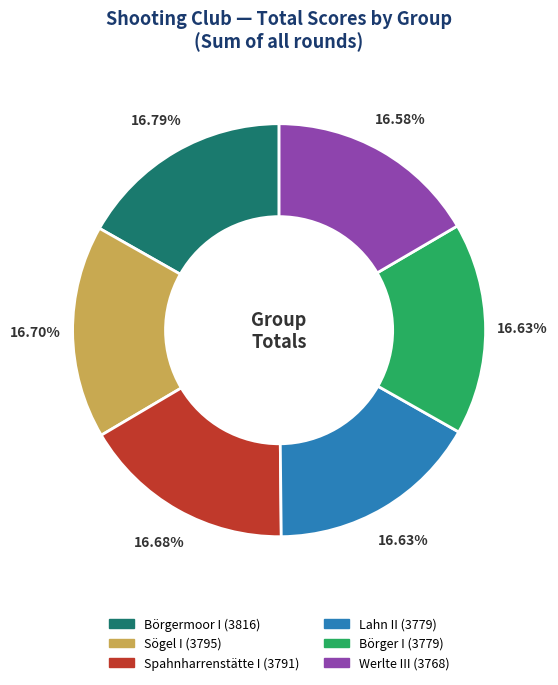

The Werlte III slice represents 7% of the pie. True or false?

False